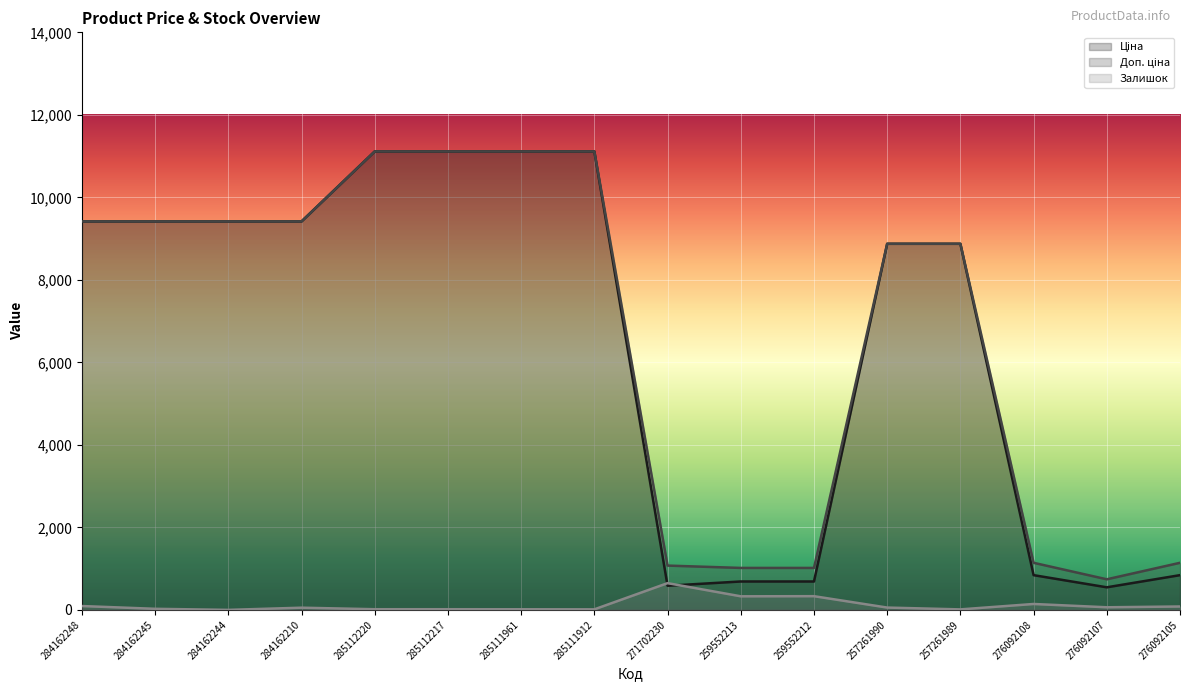

True or false: Ціна and Доп. ціна cross at least once.

False